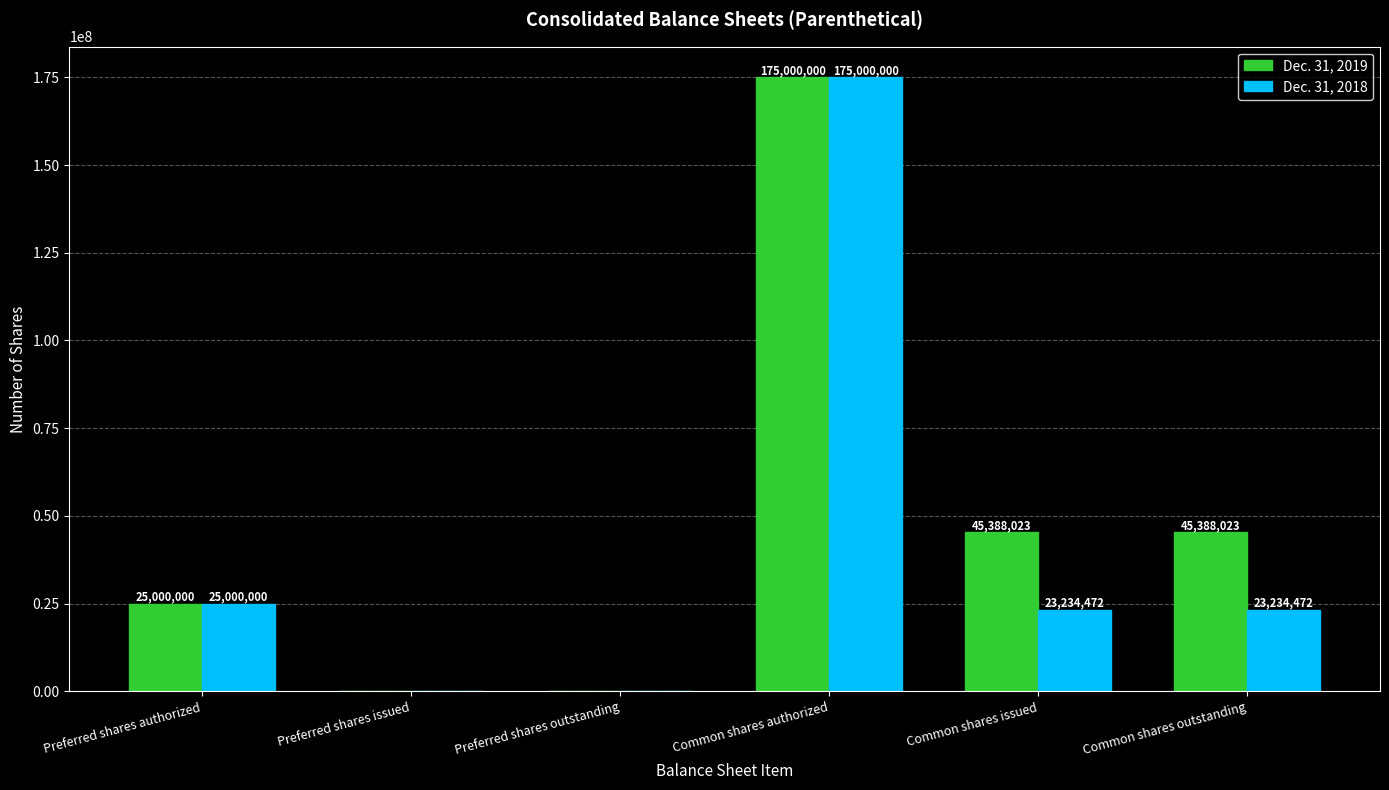

What value does the Dec. 31, 2018 series have at Common shares outstanding?

23234472